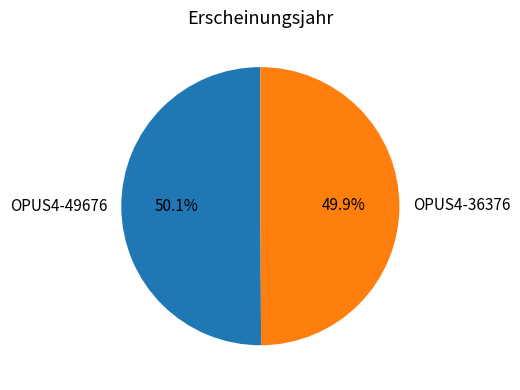

True or false: OPUS4-36376 accounts for 50% of the total.

True